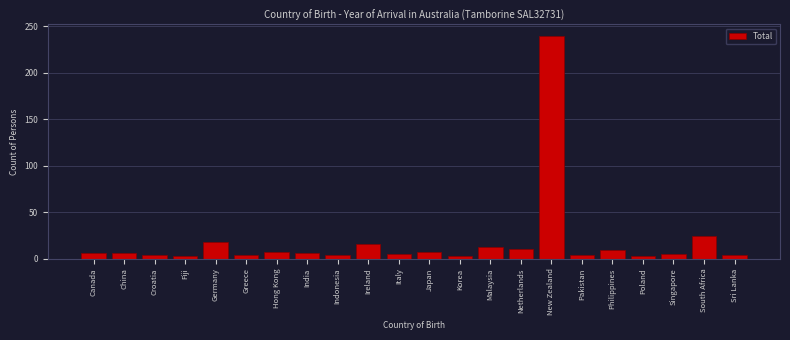

At which label is the value closest to 121?

South Africa